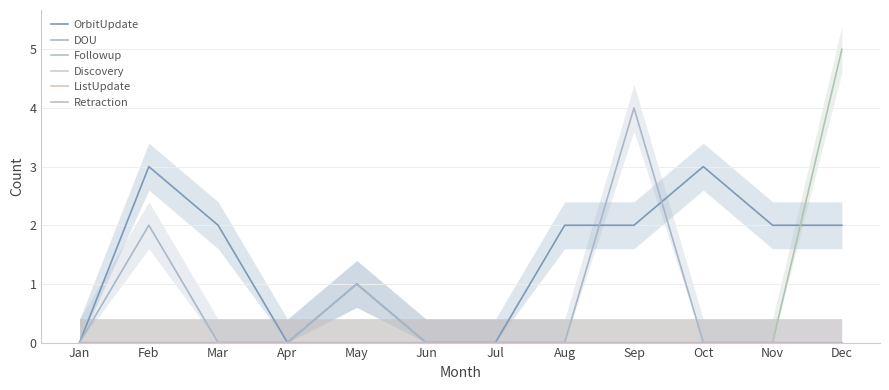

True or false: DOU and ListUpdate cross at least once.

False